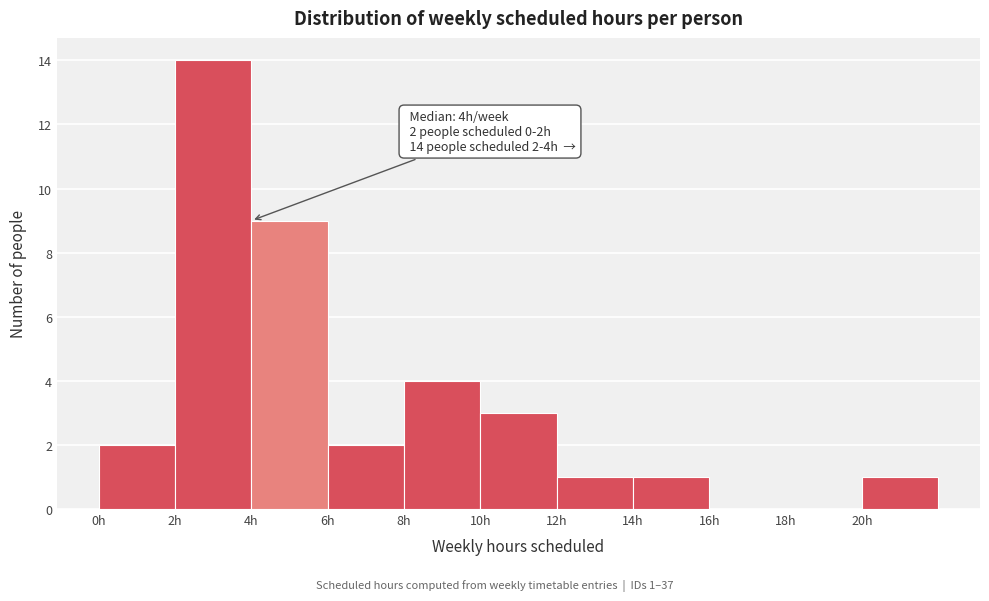

Which range on the x-axis has the tallest bar?

2 to 4